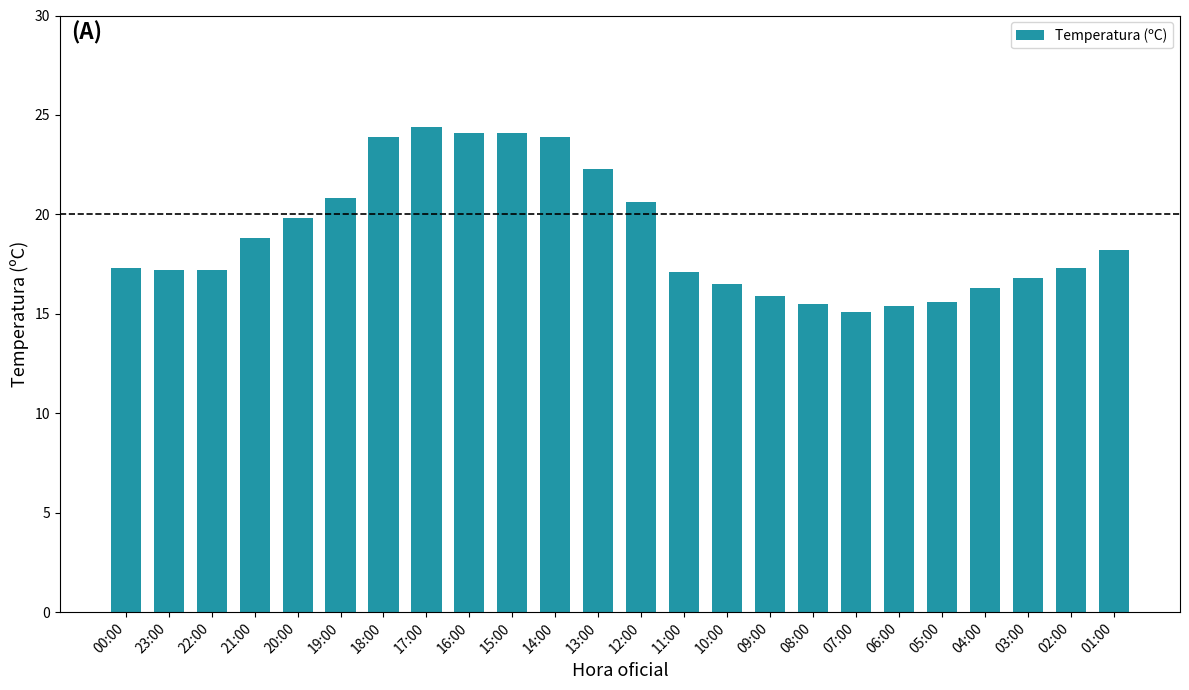

Count the number of categories in the chart.

24